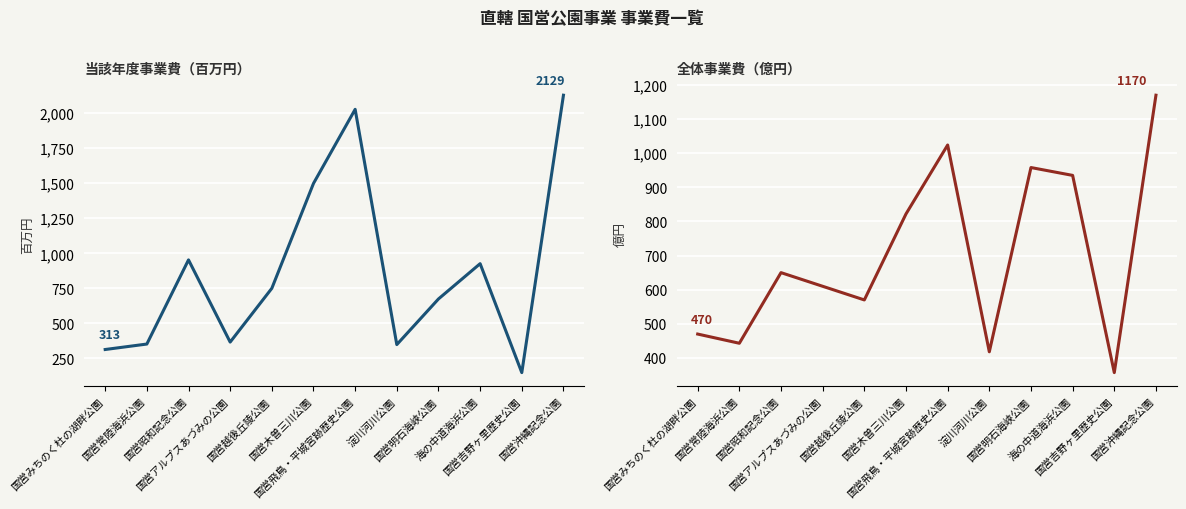

The 当該年度事業費（百万円） series shows 2054 at 国営木曽三川公園. True or false?

False